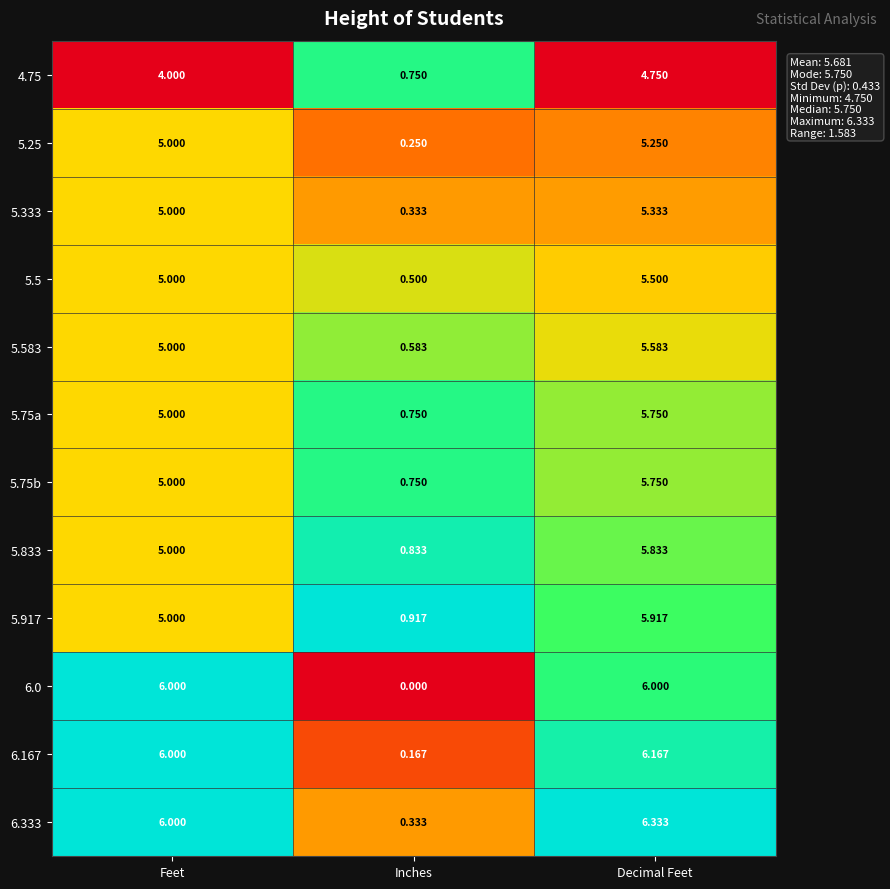

Which series changed the most between Feet and Inches?

6.0